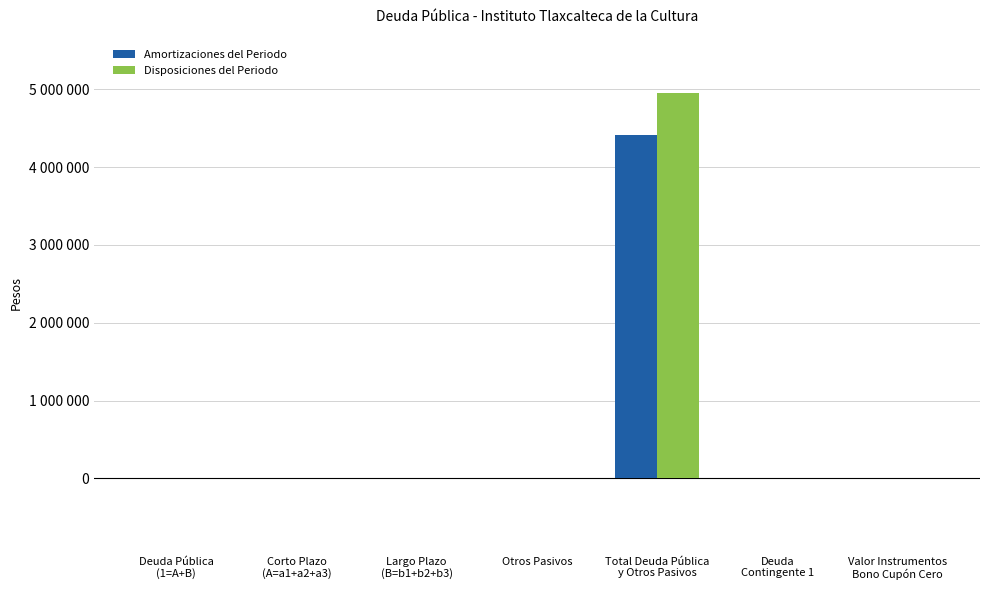

What are all the series names shown in the legend?

Amortizaciones del Periodo, Disposiciones del Periodo